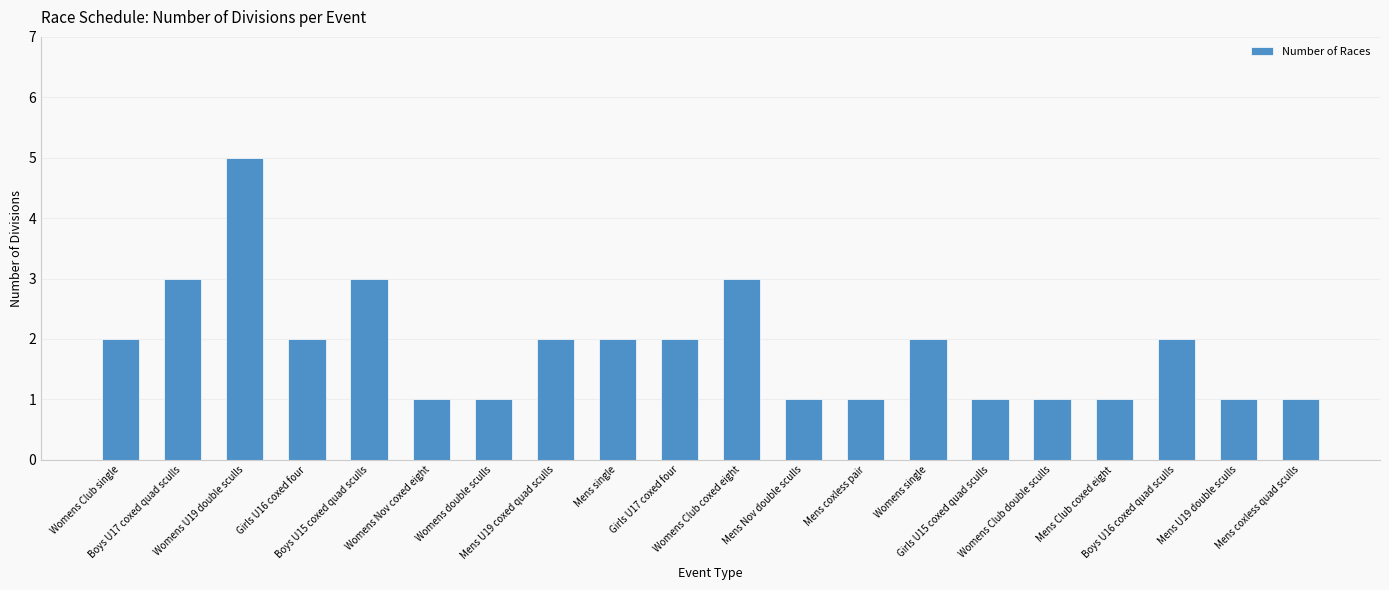

What is the greatest value displayed?

5